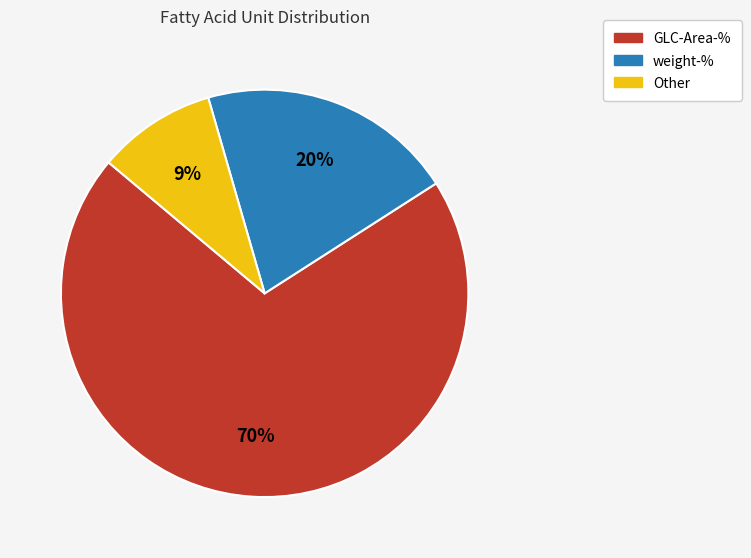

To the nearest percent, what is the combined percentage of Other and GLC-Area-%?

80%